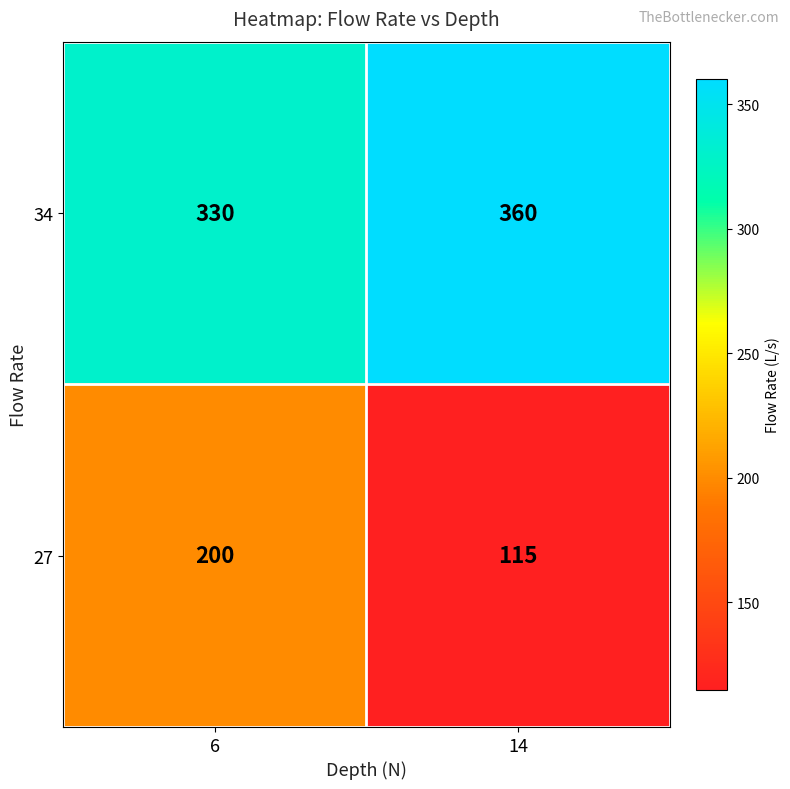

Rank the series at 6 from highest to lowest value.

34, 27